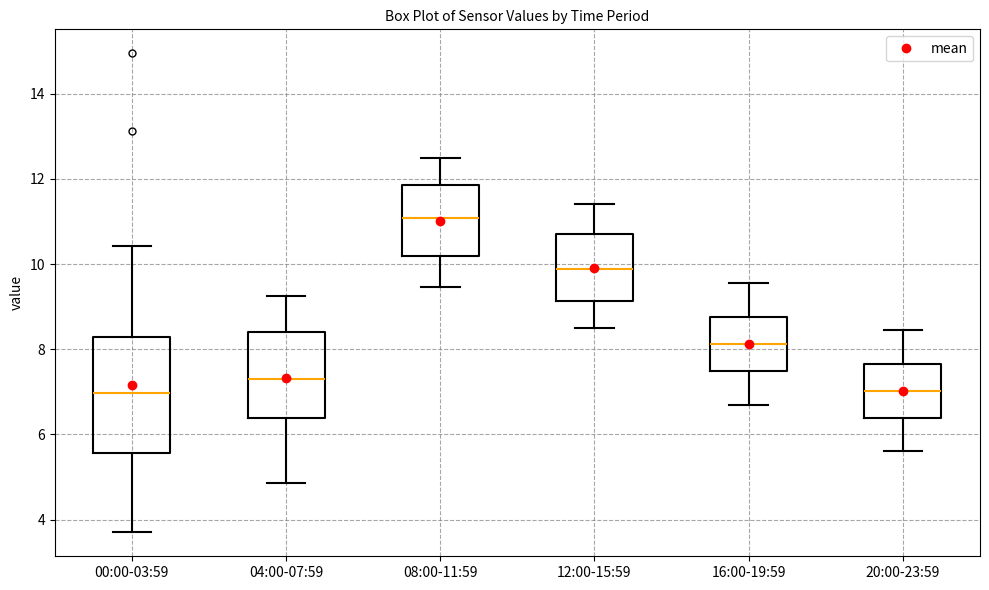

Reading left to right, read every box against the y-axis: the position of its median line, the range the box covers, and the ends of its whiskers. The values are not printed on the chart, so give them approximately, as read against the axis.

00:00-03:59: median 7.0, box 5.6 to 8.2, whiskers 3.8 to 10.4
04:00-07:59: median 7.4, box 6.4 to 8.4, whiskers 4.8 to 9.2
08:00-11:59: median 11.0, box 10.2 to 11.8, whiskers 9.4 to 12.6
12:00-15:59: median 9.8, box 9.2 to 10.8, whiskers 8.6 to 11.4
16:00-19:59: median 8.2, box 7.4 to 8.8, whiskers 6.8 to 9.6
20:00-23:59: median 7.0, box 6.4 to 7.6, whiskers 5.6 to 8.4